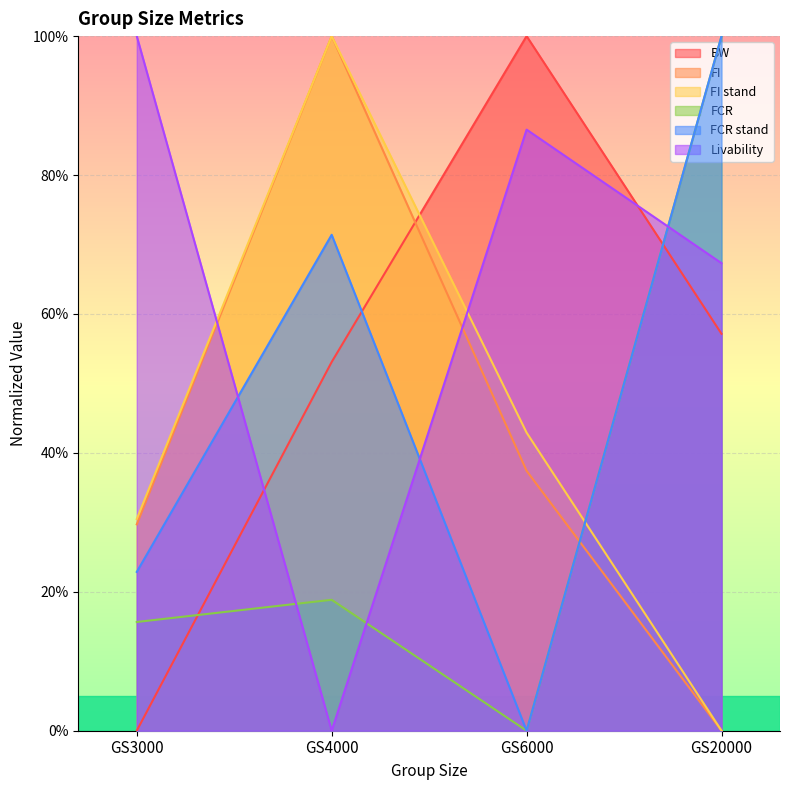

At which category is the sum across all series the highest?

GS4000